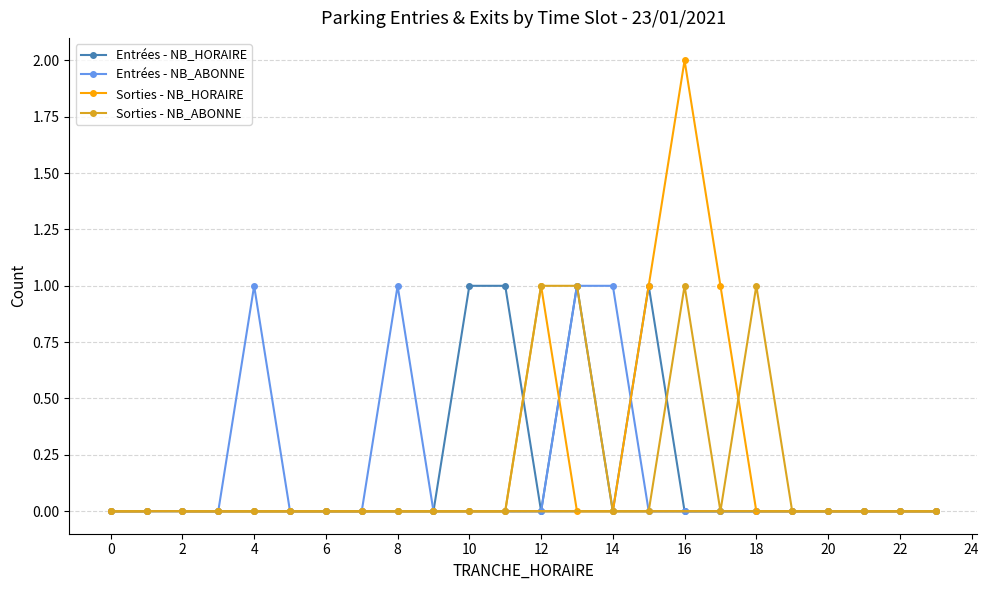

Is it true that Sorties - NB_HORAIRE equals -1 at 22?

False